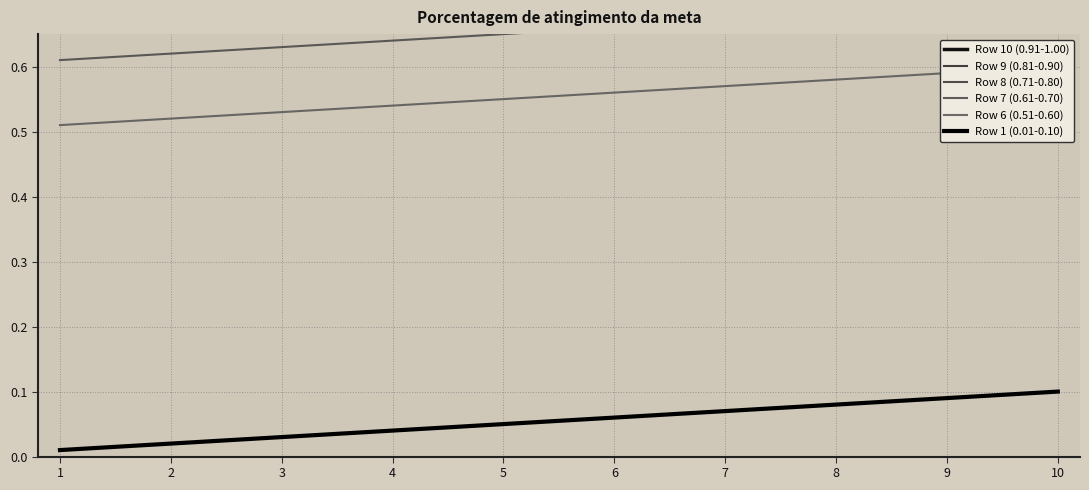

Rank the series by their maximum value, from highest to lowest.

Row 10 (0.91-1.00), Row 9 (0.81-0.90), Row 8 (0.71-0.80), Row 7 (0.61-0.70), Row 6 (0.51-0.60), Row 1 (0.01-0.10)